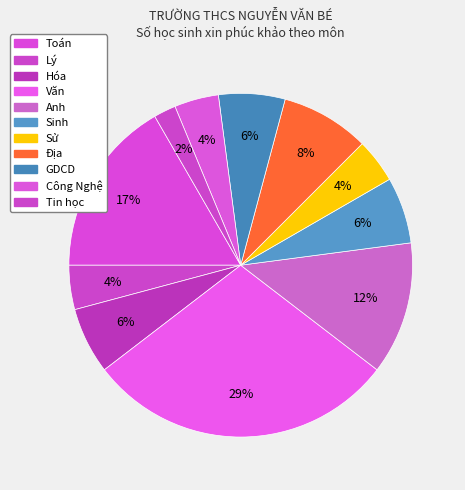

Which slice is the largest?

Văn